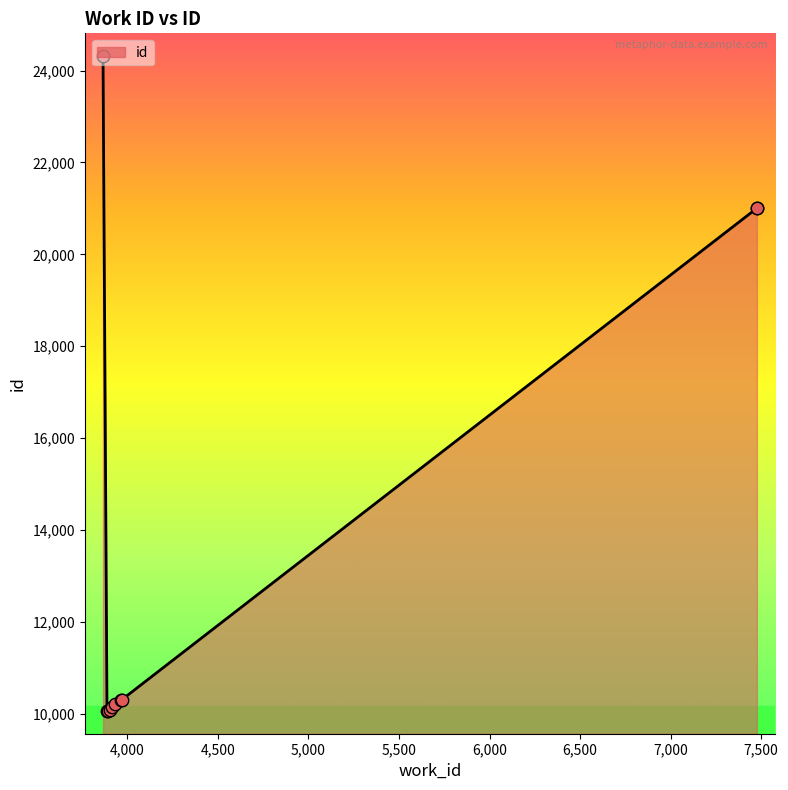

Between 3888 and 3866, which is larger?

3866